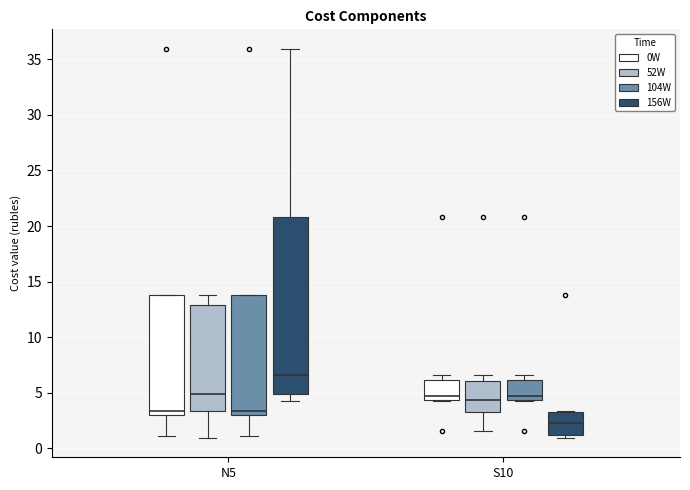

Reading left to right, transcribe this box plot: for each box, give where its median line is, the range the box spans, and where its two whiskers end, as read against the y-axis. The values are not printed on the chart, so give them approximately, as read against the axis.

N5 (0W): median 3.5, box 3.0 to 14.0, whiskers 1.0 to 14.0
N5 (52W): median 5.0, box 3.5 to 13.0, whiskers 1.0 to 14.0
N5 (104W): median 3.5, box 3.0 to 14.0, whiskers 1.0 to 14.0
N5 (156W): median 6.5, box 5.0 to 21.0, whiskers 4.5 to 36.0
S10 (0W): median 4.5 (just above the box's lower edge), box 4.5 to 6.0, whiskers 4.5 to 6.5
S10 (52W): median 4.5, box 3.5 to 6.0, whiskers 1.5 to 6.5
S10 (104W): median 4.5 (just above the box's lower edge), box 4.5 to 6.0, whiskers 4.5 to 6.5
S10 (156W): median 2.5, box 1.0 to 3.0, whiskers 1.0 (just below the box's lower edge) to 3.5